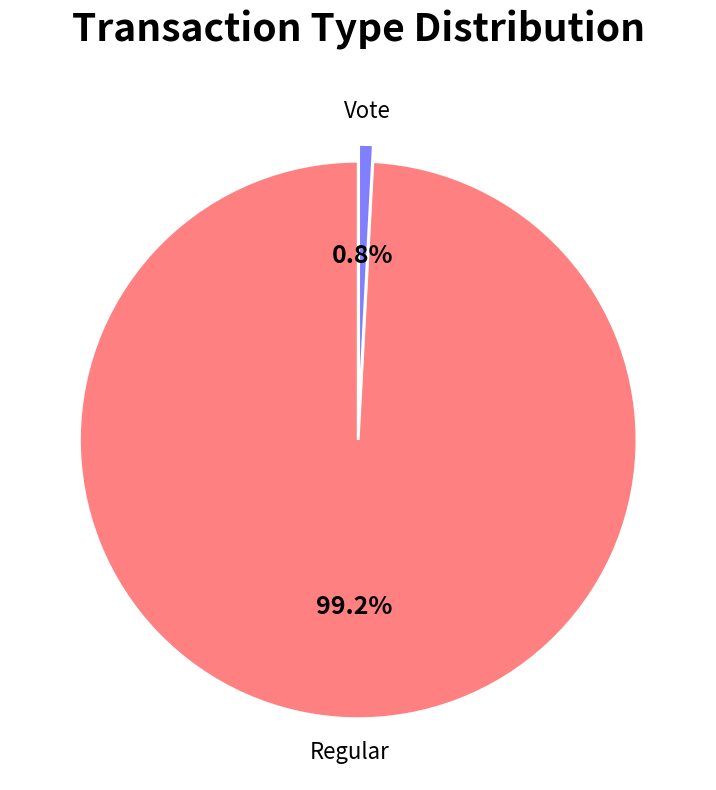

Is there any slice that represents more than half of the pie?

Yes